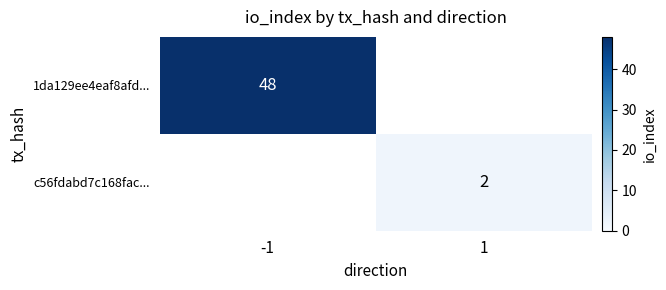

Is the value of c56fdabd7c168fac... at 1 greater than the value of 1da129ee4eaf8afd... at -1?

No